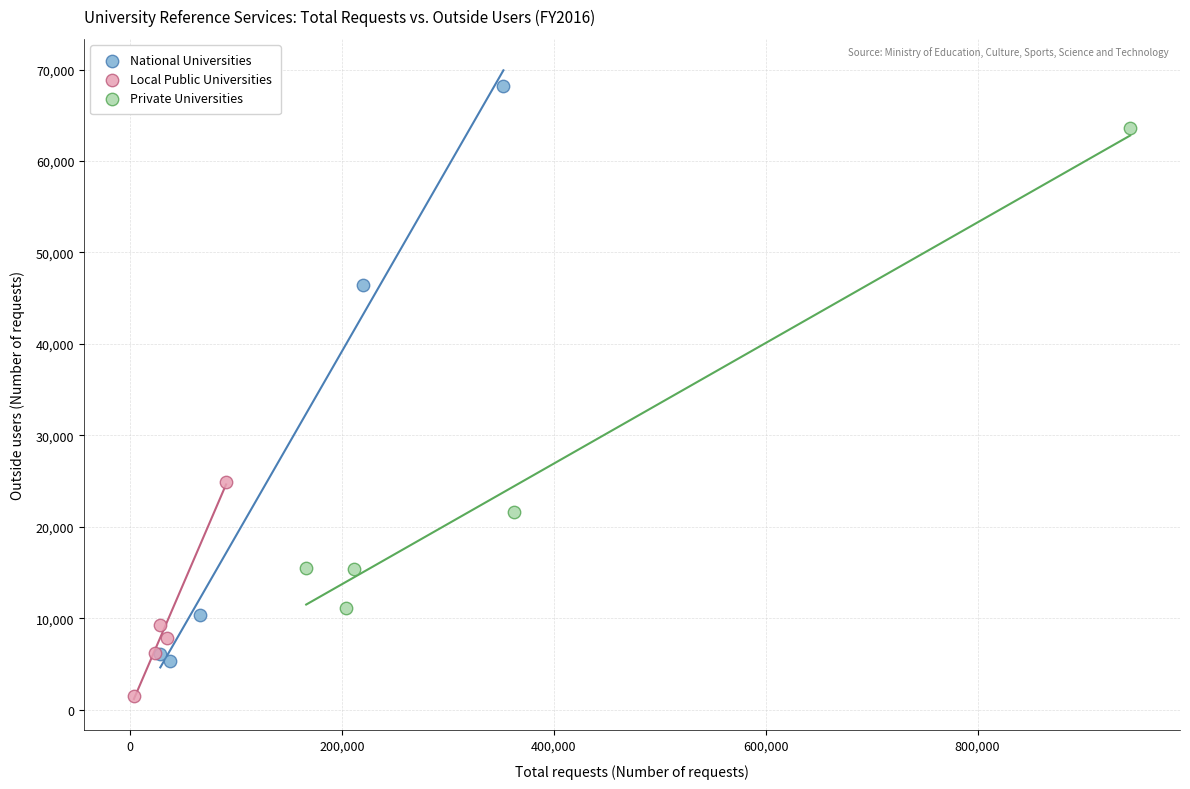

Which series has the largest Y range (max minus min)?

National Universities